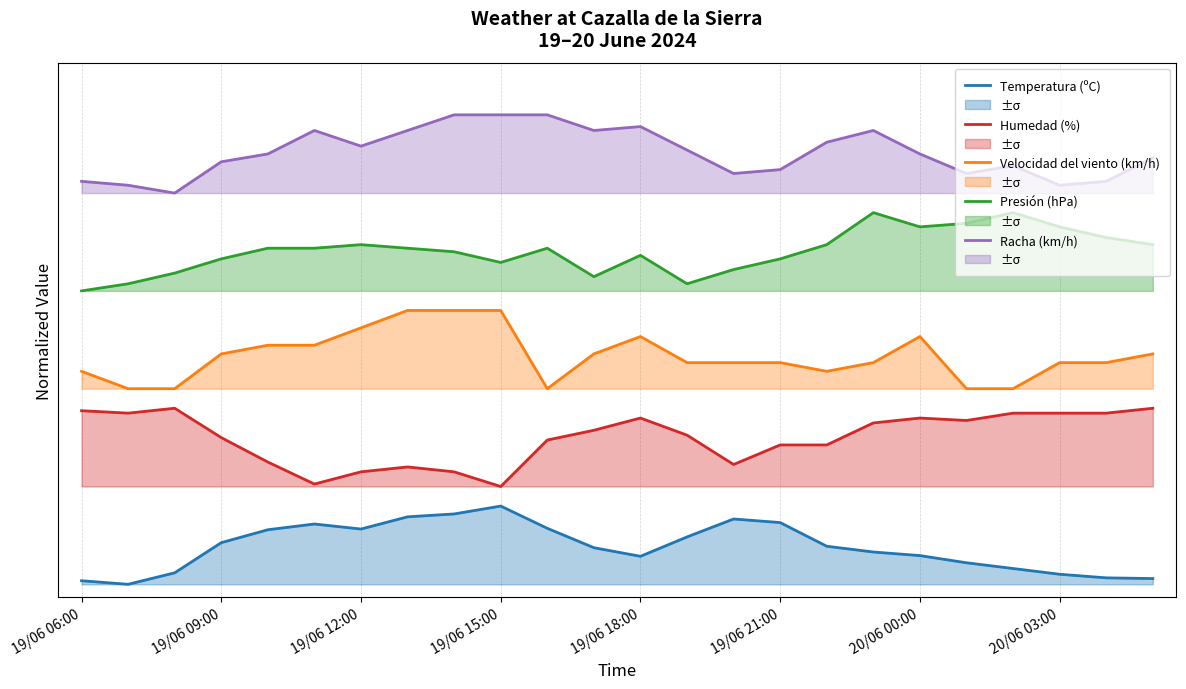

Reading left to right, extract all data points from this chart.

Temperatura (ºC): 0.0	0.0	0.0	0.1	0.1	0.1	0.1	0.1	0.1	0.1	0.1	0.1	0.0	0.1	0.1	0.1	0.1	0.0	0.0	0.0	0.0	0.0	0.0	0.0
Humedad (%): 0.3	0.3	0.3	0.2	0.2	0.2	0.2	0.2	0.2	0.1	0.2	0.2	0.3	0.2	0.2	0.2	0.2	0.2	0.3	0.3	0.3	0.3	0.3	0.3
Velocidad del viento (km/h): 0.3	0.3	0.3	0.4	0.4	0.4	0.4	0.4	0.4	0.4	0.3	0.4	0.4	0.3	0.3	0.3	0.3	0.3	0.4	0.3	0.3	0.3	0.3	0.4
Presión (hPa): 0.5	0.5	0.5	0.5	0.5	0.5	0.5	0.5	0.5	0.5	0.5	0.5	0.5	0.5	0.5	0.5	0.5	0.6	0.5	0.6	0.6	0.5	0.5	0.5
Racha (km/h): 0.6	0.6	0.6	0.6	0.7	0.7	0.7	0.7	0.7	0.7	0.7	0.7	0.7	0.7	0.6	0.6	0.7	0.7	0.7	0.6	0.6	0.6	0.6	0.7